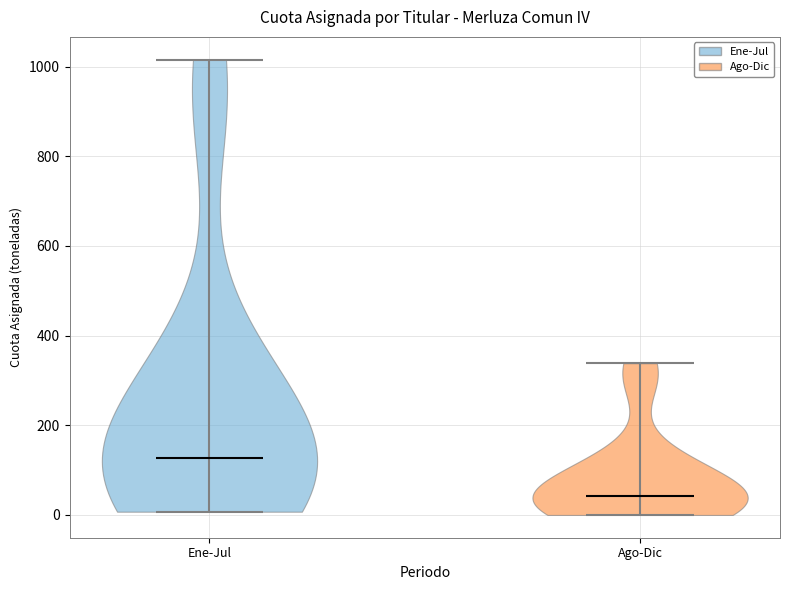

Reading left to right, read every violin against the y-axis: where its median line is, and the lowest and highest points it reaches. The values are not printed on the chart, so give them approximately, as read against the axis.

Ene-Jul: median line 120, lowest point 0, highest point 1020
Ago-Dic: median line 40, lowest point 0, highest point 340